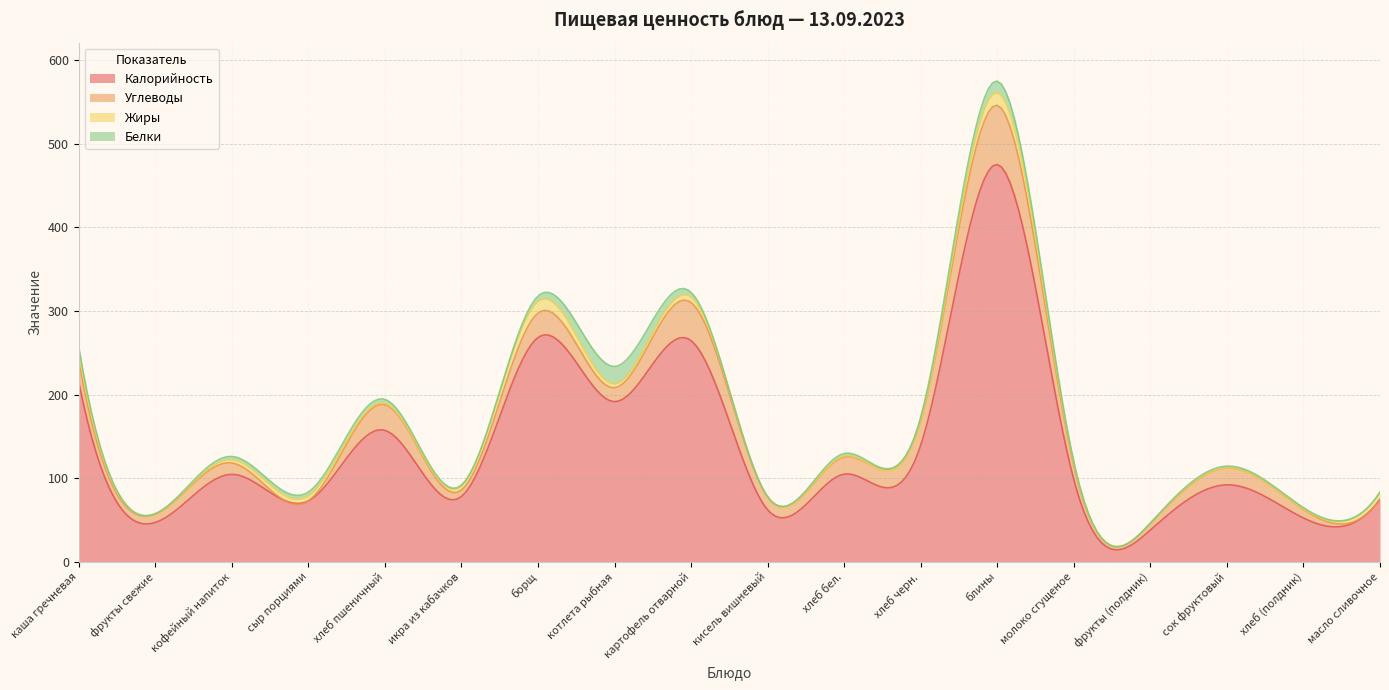

What is the label of the 11th point from the left?

хлеб бел.